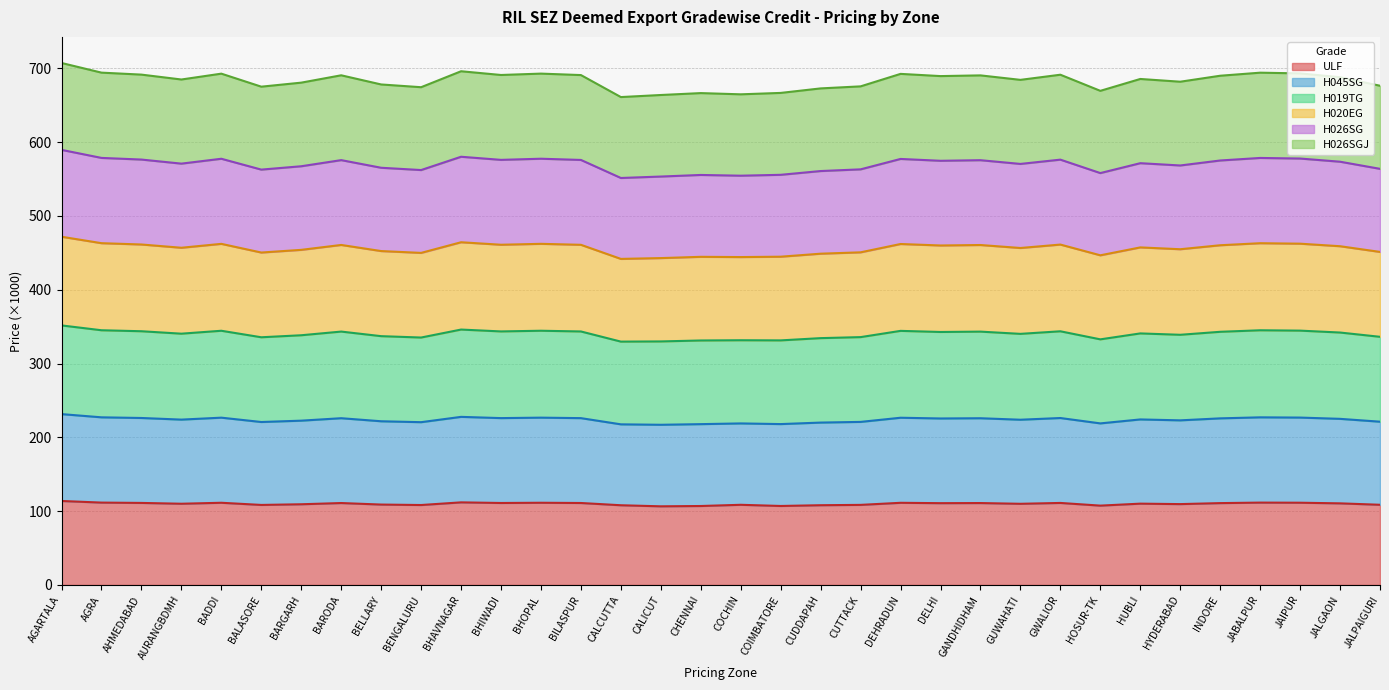

At which category does the chart reach its minimum across all series?

CALICUT